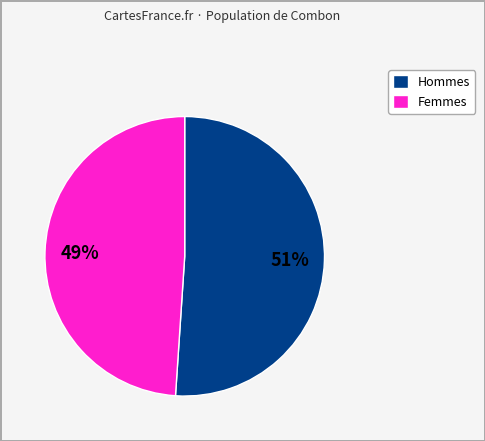

To the nearest percent, what is the difference between the largest and smallest slice percentages?

2%